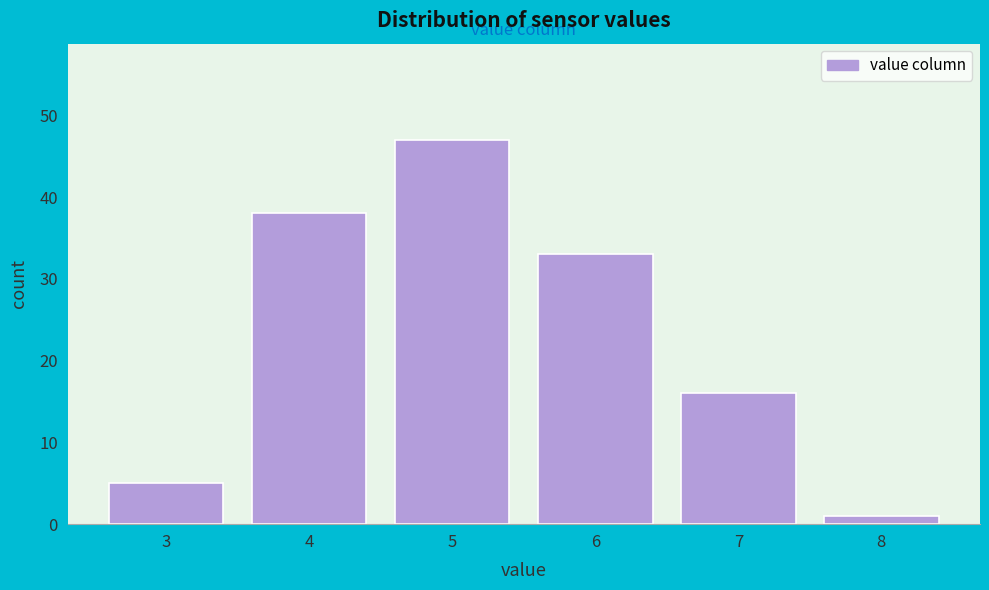

Reading left to right, transcribe this chart: for each bar, give the range it covers on the x-axis and its height. The values are not printed on the chart, so give them approximately, as read against the axis.

2.5 to 3.5: 5
3.5 to 4.5: 38
4.5 to 5.5: 47
5.5 to 6.5: 33
6.5 to 7.5: 16
7.5 to 8.5: 1